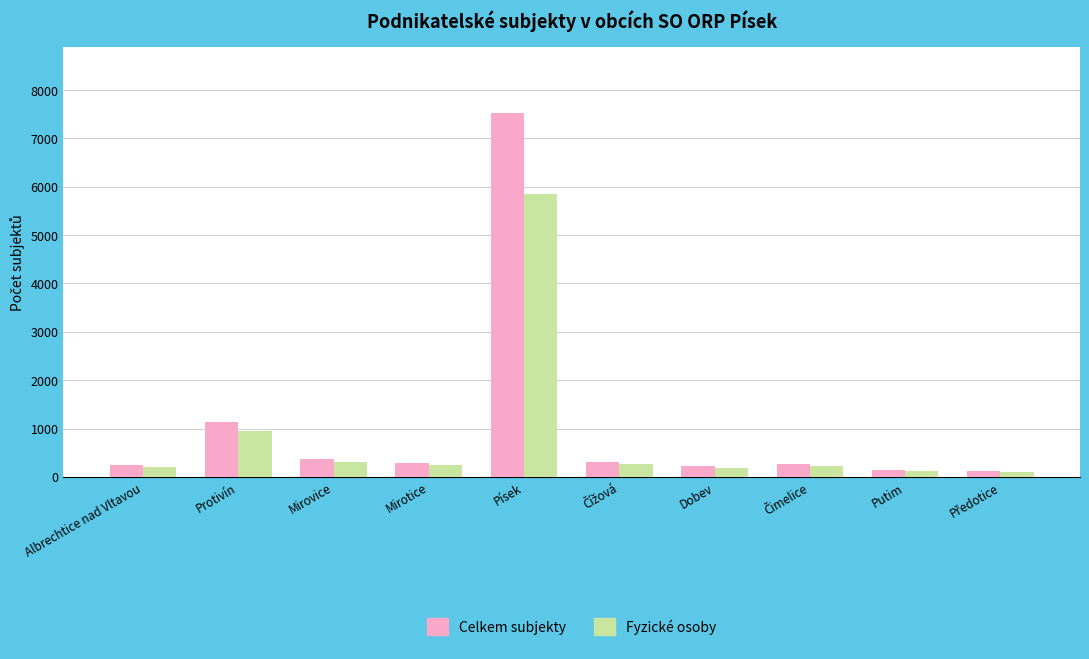

Is it true that Fyzické osoby equals 205 at Albrechtice nad Vltavou?

True